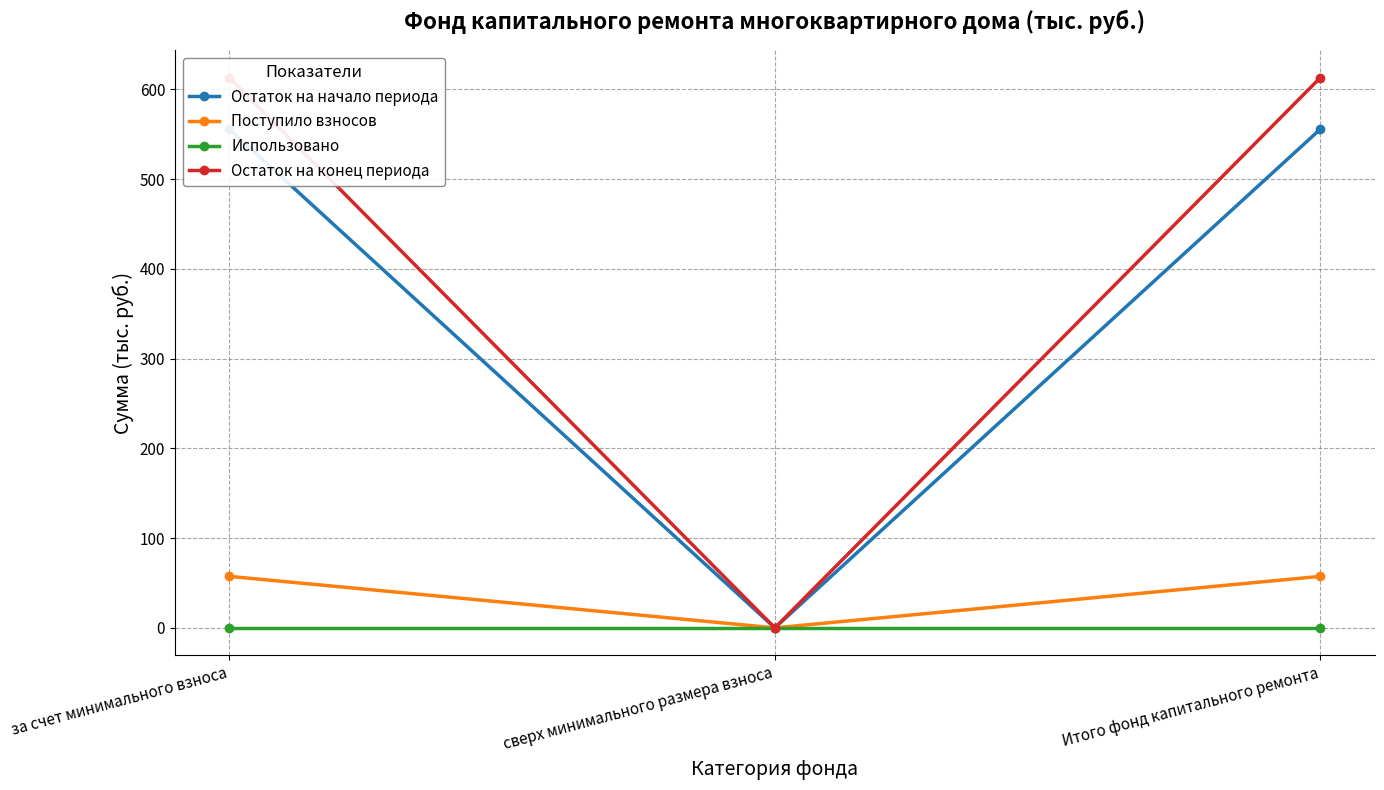

What is the spread (max minus min) of values at Итого фонд капитального ремонта?

612.9